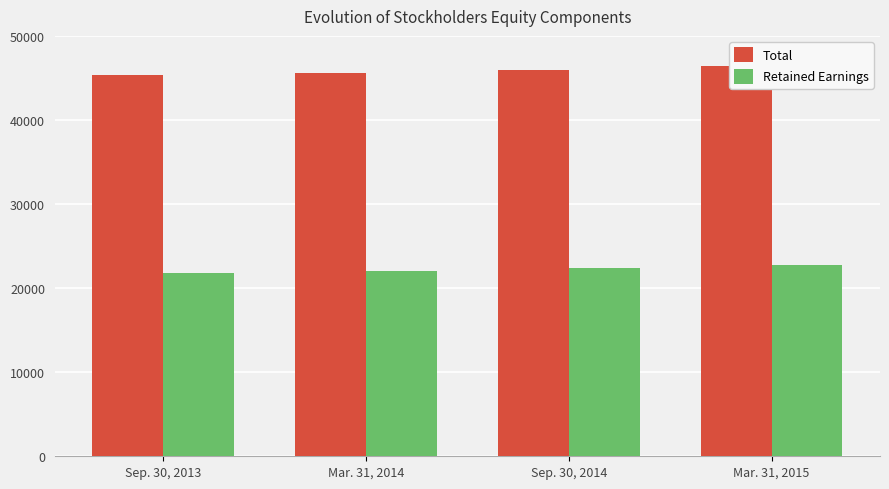

At Sep. 30, 2013, list the series in order from smallest to largest.

Retained Earnings, Total